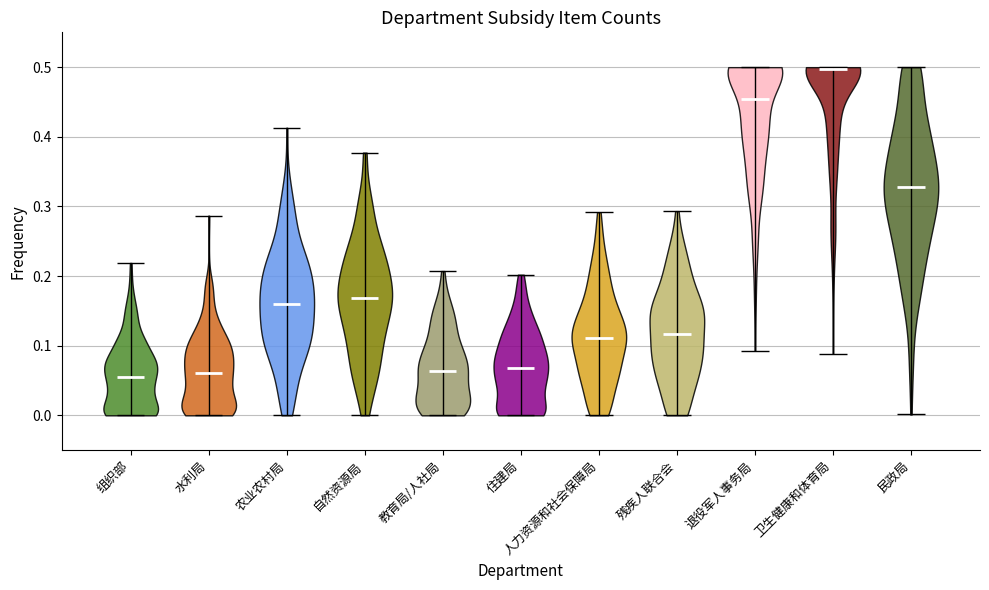

Which violin has the highest median line?

卫生健康和体育局